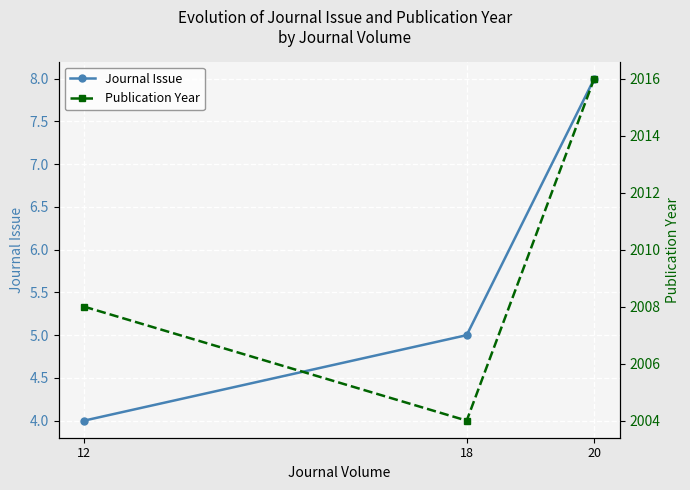

Which label corresponds to the smallest value in the chart?

12